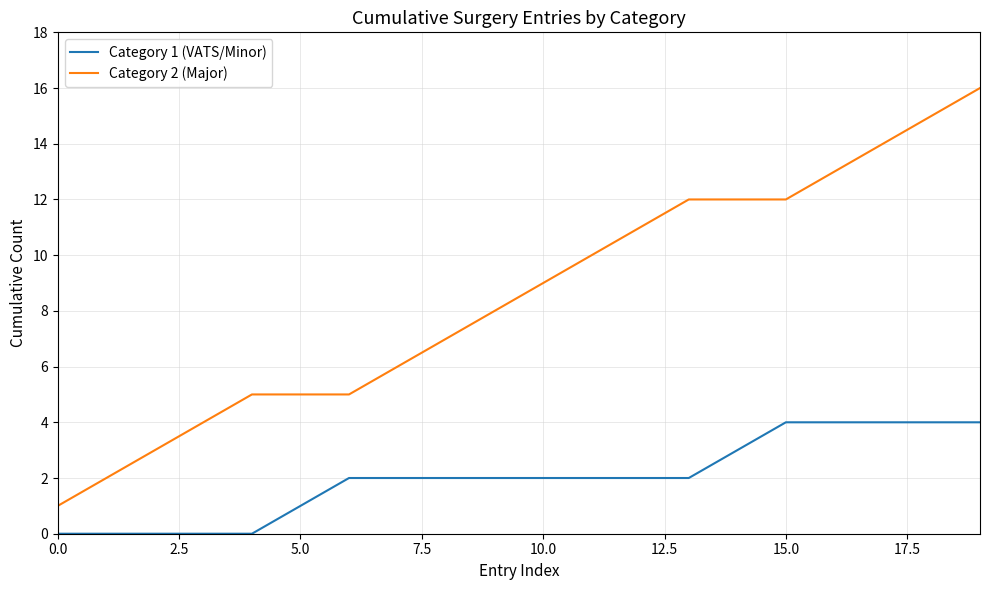

True or false: Category 2 (Major) and Category 1 (VATS/Minor) cross at least once.

False